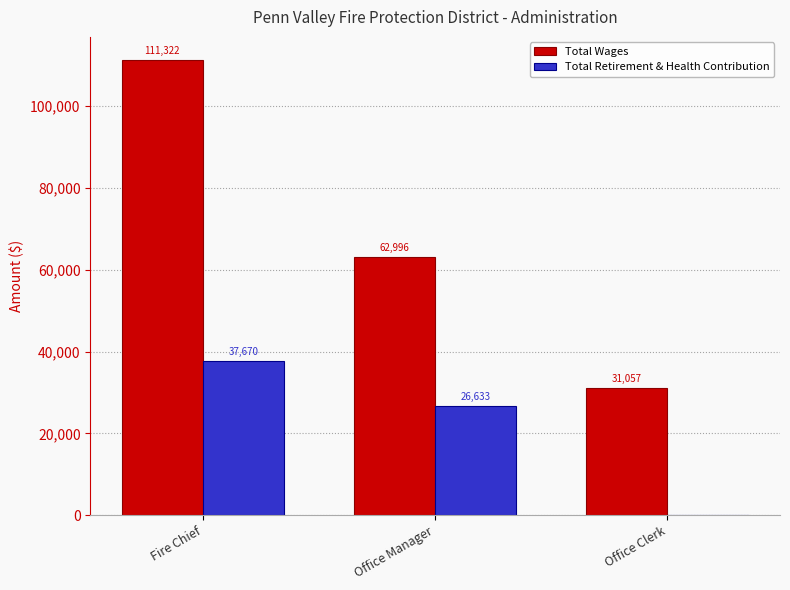

Reading right to left, extract all data points from this chart.

Total Wages: Office Clerk=31057	Office Manager=62996	Fire Chief=111322
Total Retirement & Health Contribution: Office Clerk=0	Office Manager=26633	Fire Chief=37670